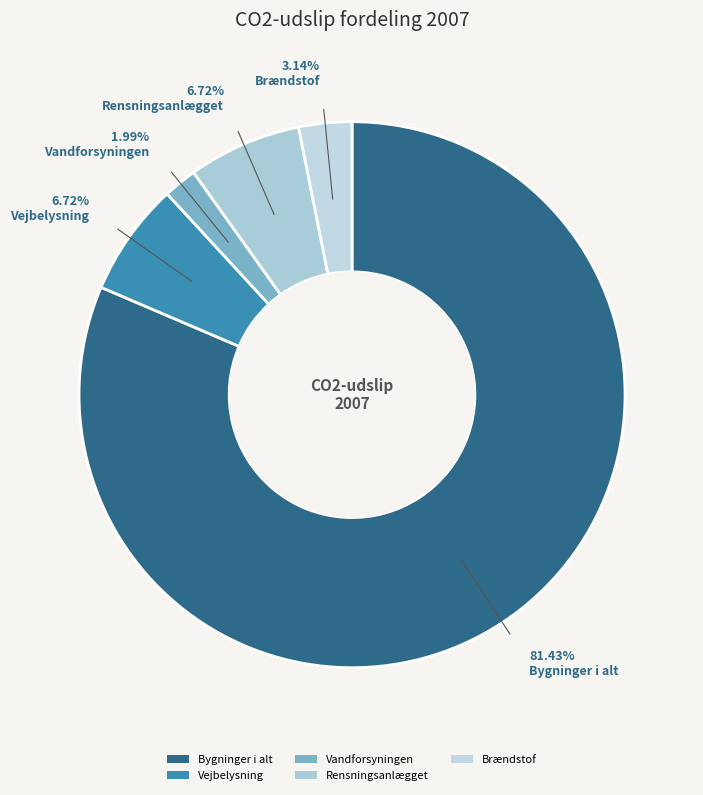

What is the majority slice?

Bygninger i alt